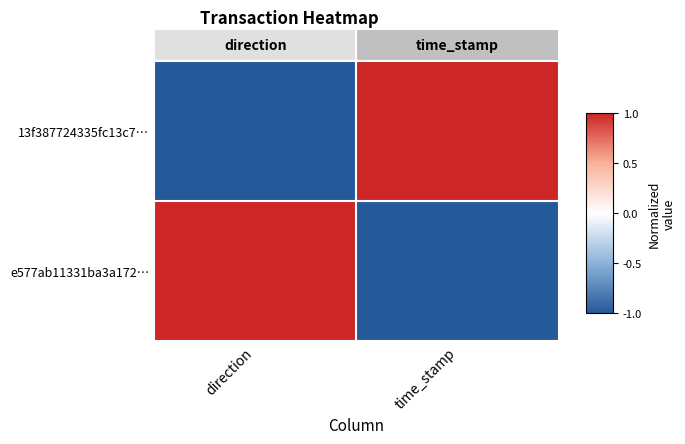

Reading left to right, extract all data points from this chart.

13f387724335fc13c7…: direction=-1	time_stamp=1
e577ab11331ba3a172…: direction=1	time_stamp=-1